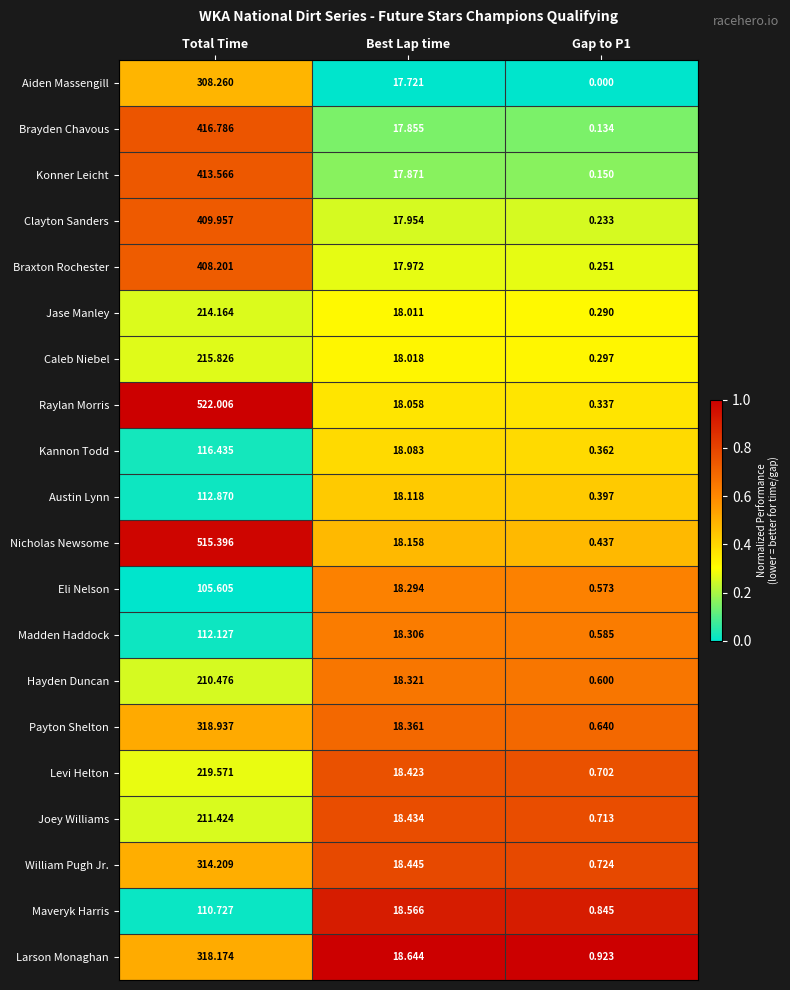

At which category does the chart reach its peak across all series?

Total Time